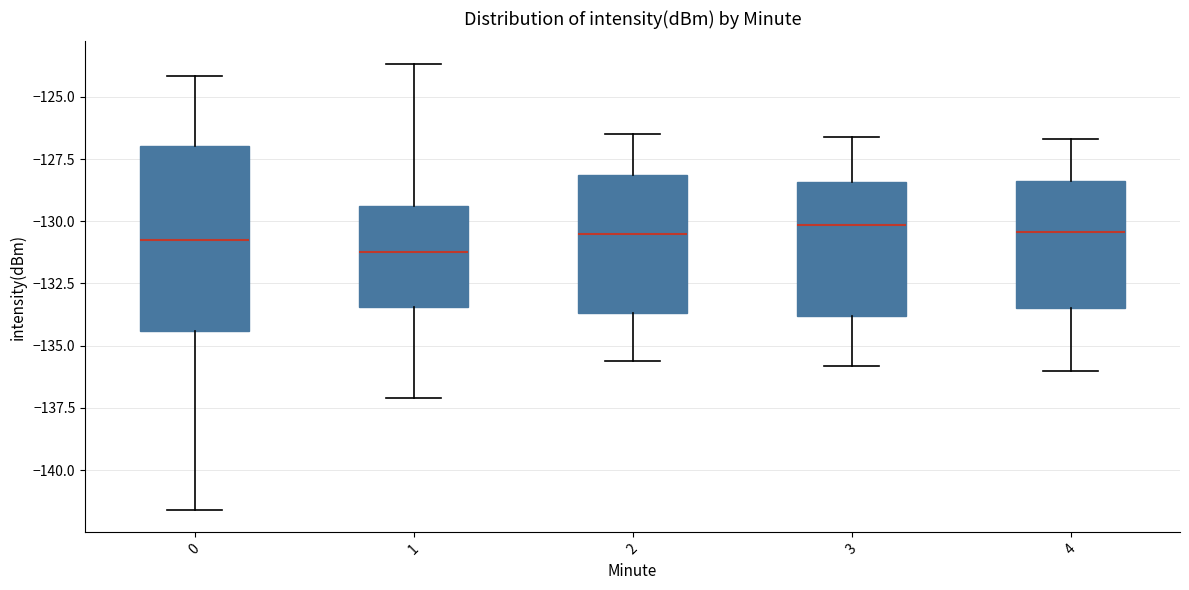

Which box is the tallest, from its lower edge to its upper edge?

0